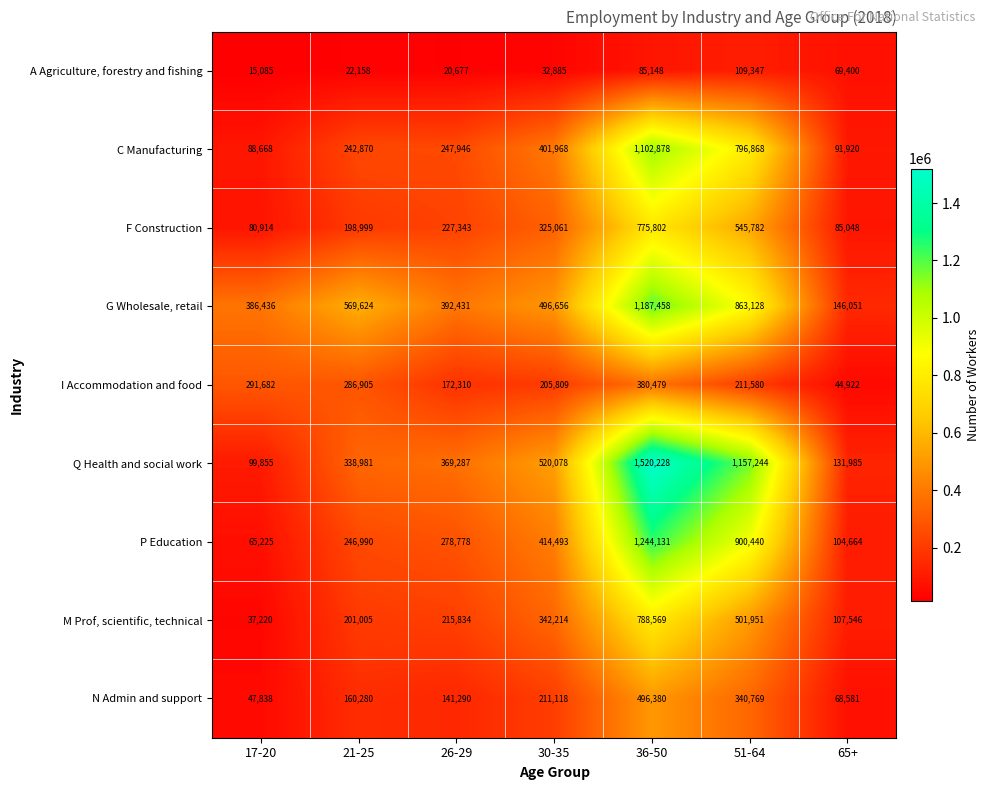

What is the approximate value of N Admin and support at 26-29, to the nearest 100?

141300